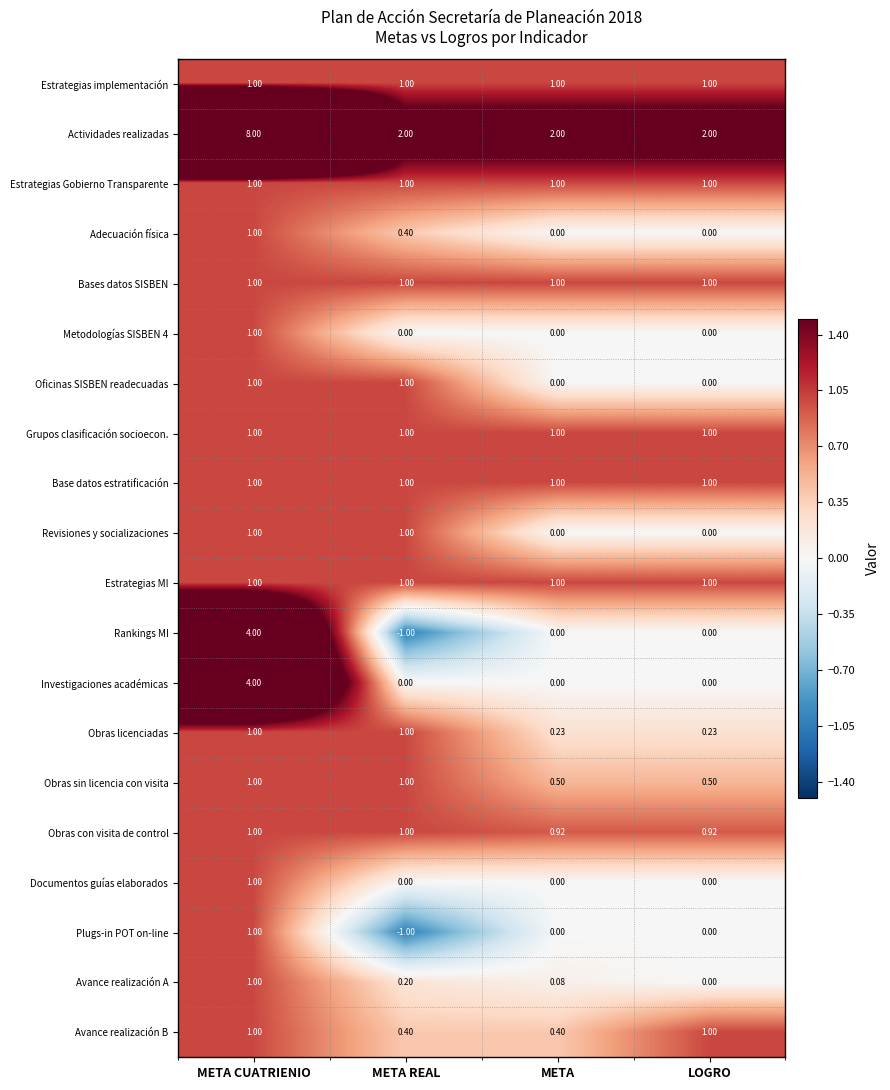

At which category is the sum across all series the highest?

META CUATRIENIO